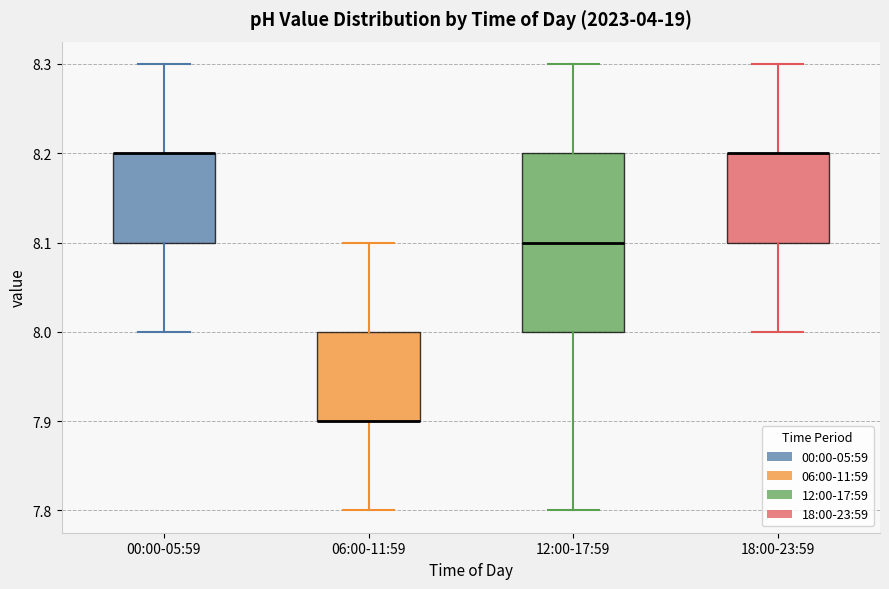

Where does the lower whisker of the box for 18:00-23:59 end on the y-axis? The values are not printed on the chart, so give them approximately, as read against the axis.

8.0